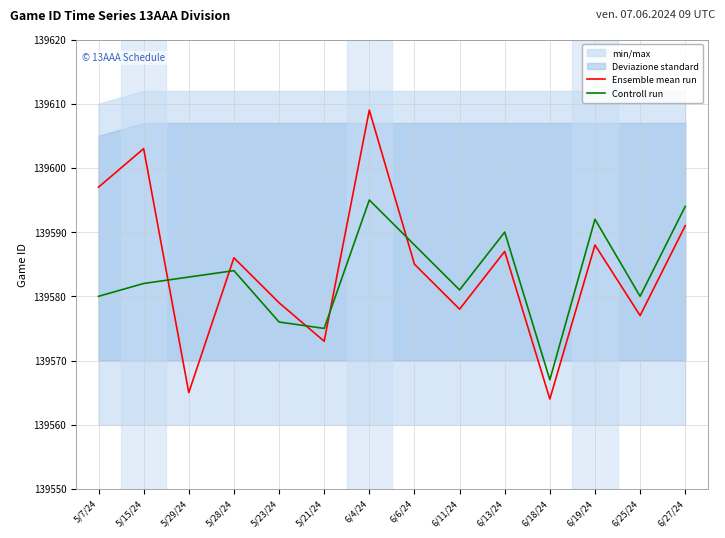

True or false: Controll run and Ensemble mean run intersect in this chart.

True